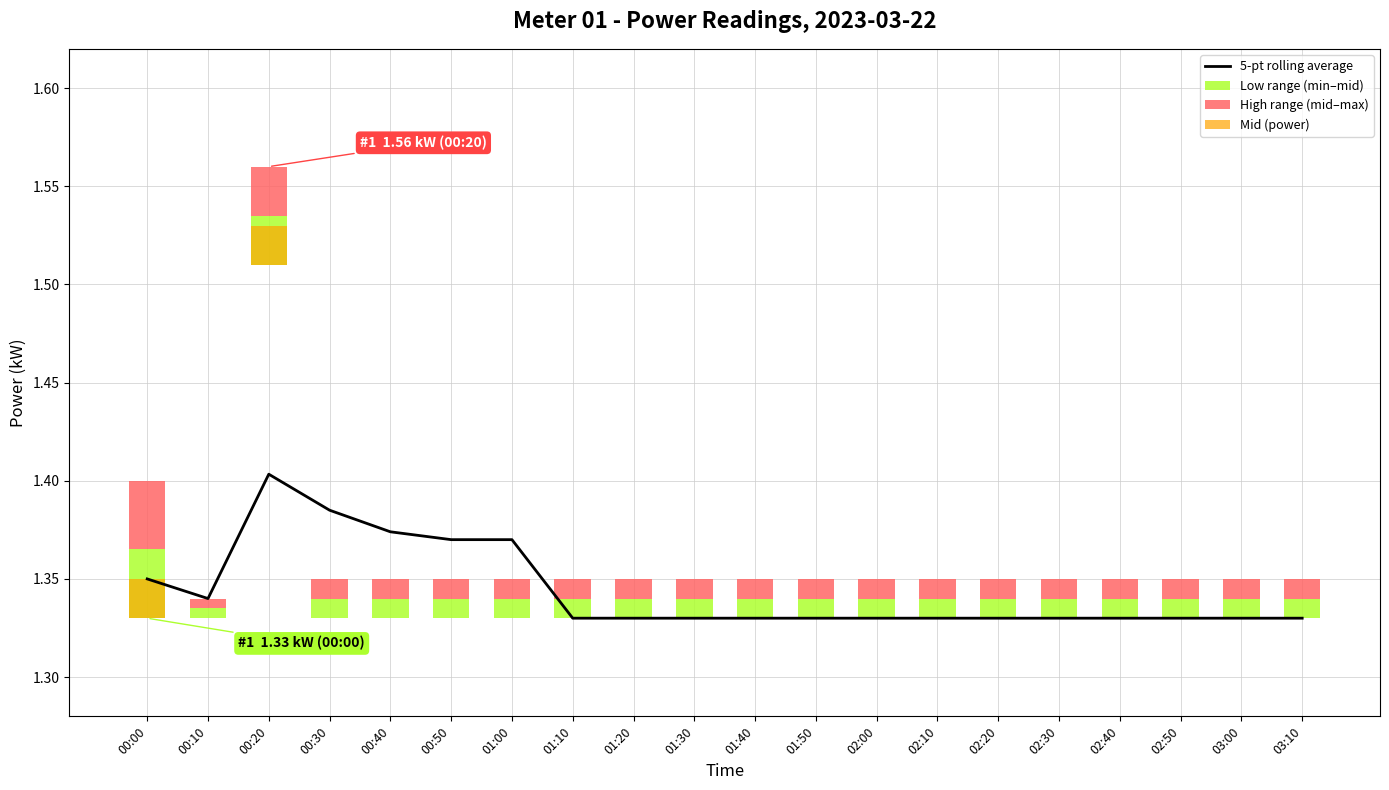

Does the chart contain stacked bars?

No